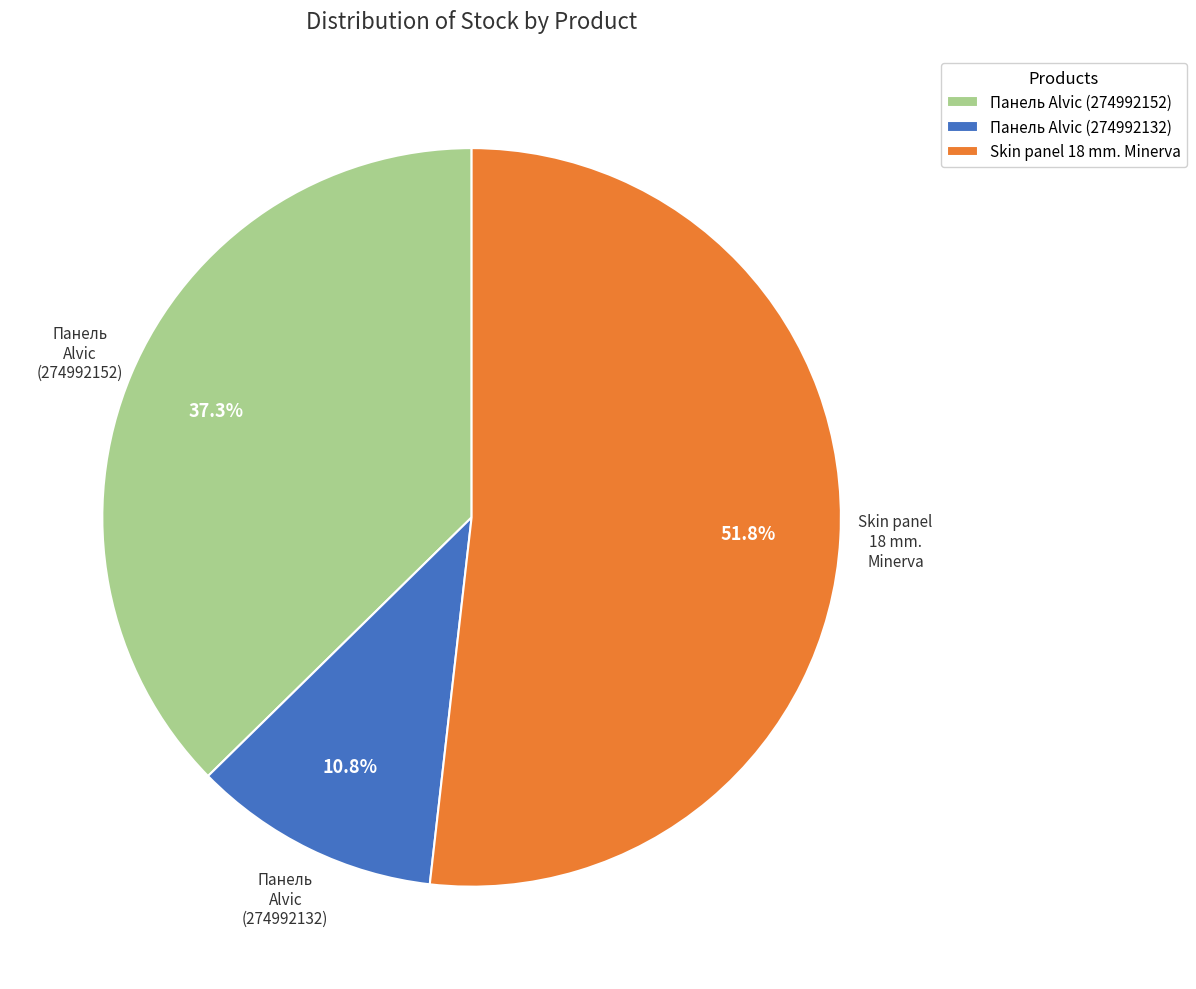

Does any single category account for the majority?

Yes